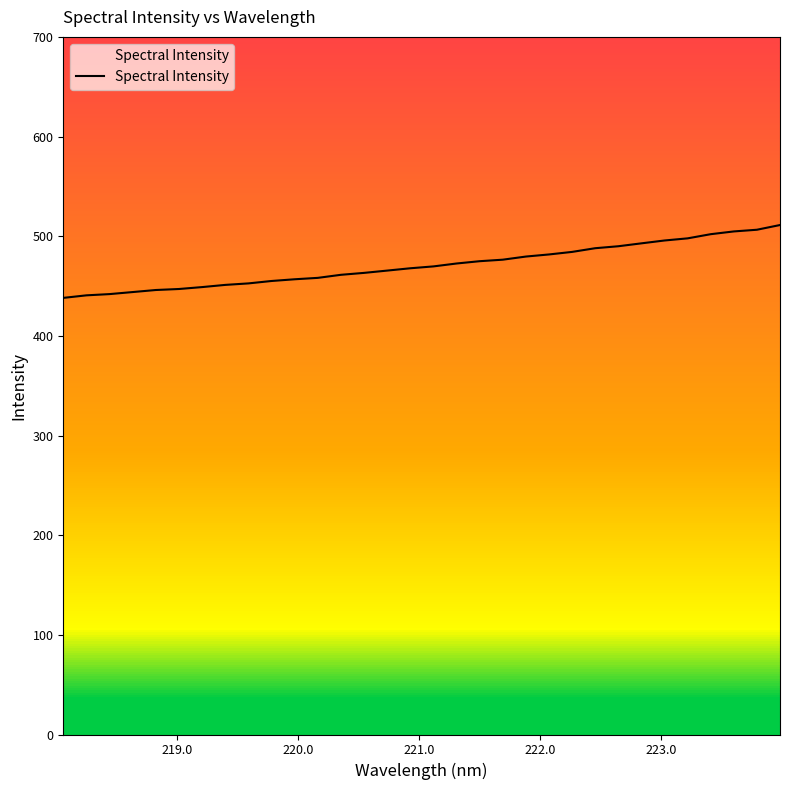

What is the average value?

470.8